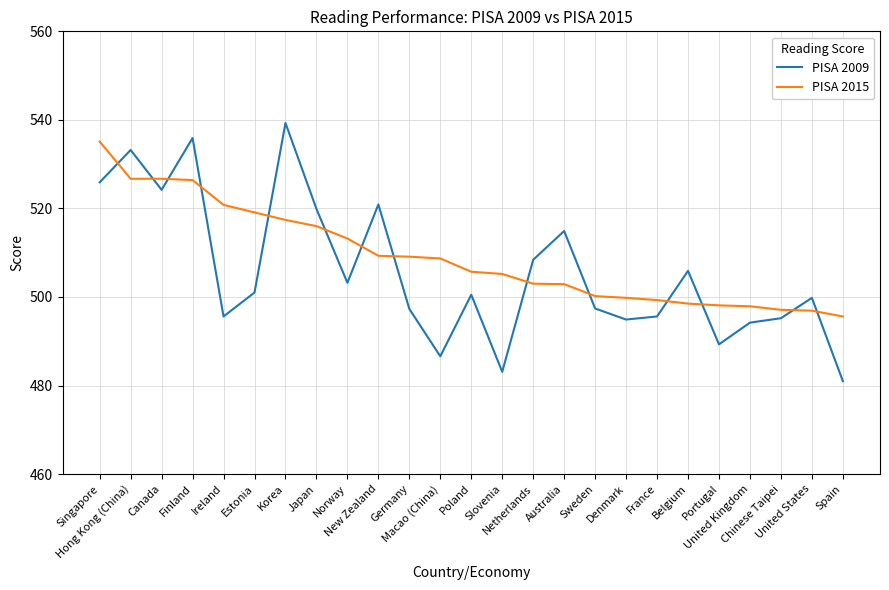

Does the chart display data point markers on the line(s)?

No